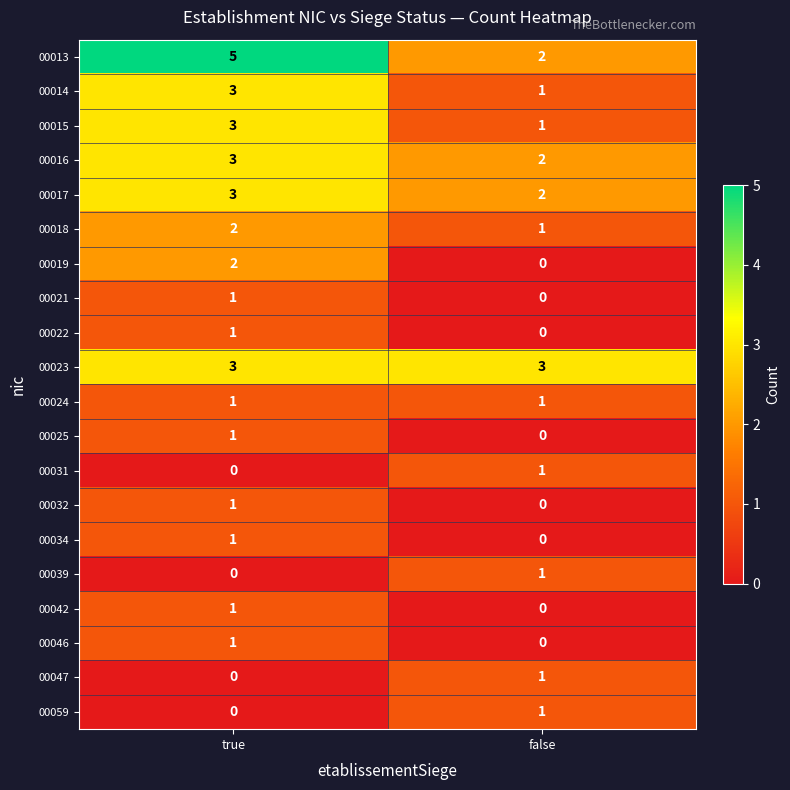

The value of 00017 at false is 3. True or false?

False